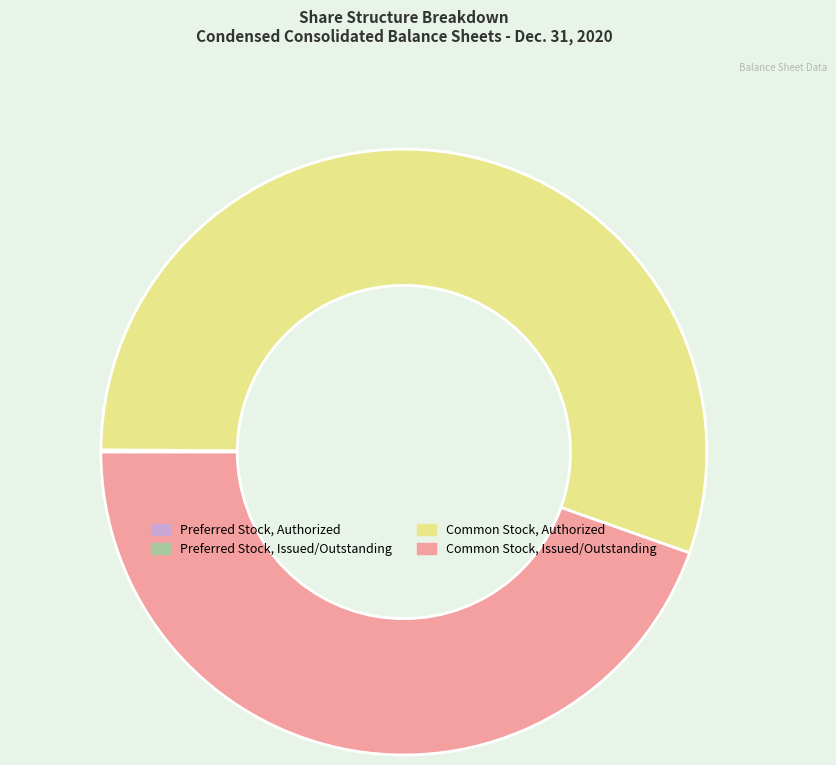

What is the smallest slice in the pie chart?

Preferred Stock, Shares Issued